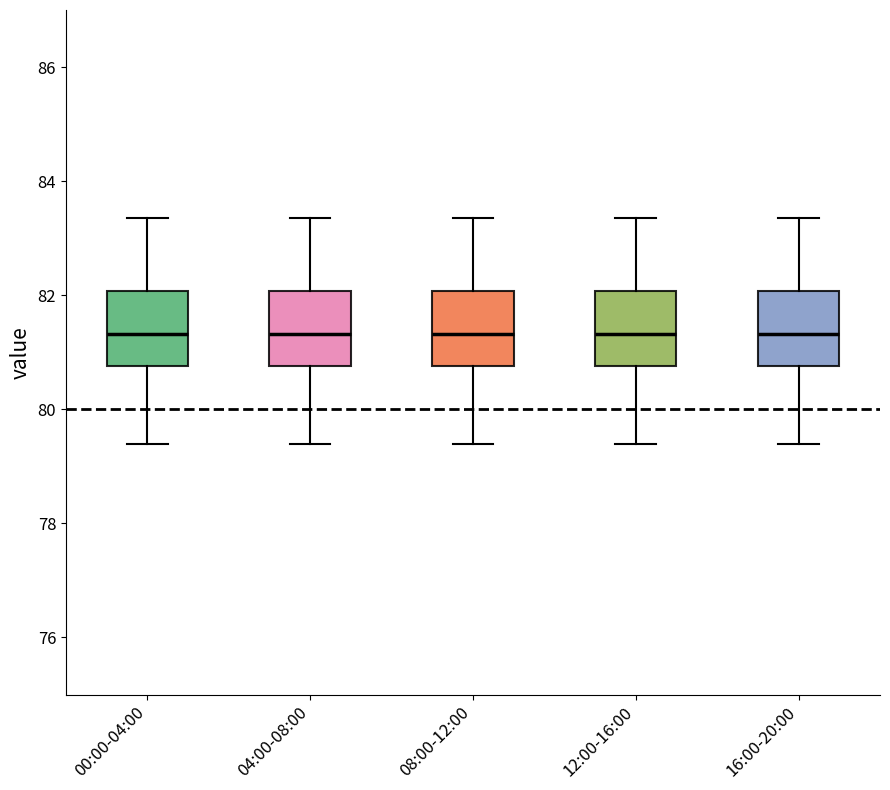

Reading left to right, transcribe this box plot: for each box, give where its median line is, the range the box spans, and where its two whiskers end, as read against the y-axis. The values are not printed on the chart, so give them approximately, as read against the axis.

00:00-04:00: median 81.4, box 80.8 to 82.0, whiskers 79.4 to 83.4
04:00-08:00: median 81.4, box 80.8 to 82.0, whiskers 79.4 to 83.4
08:00-12:00: median 81.4, box 80.8 to 82.0, whiskers 79.4 to 83.4
12:00-16:00: median 81.4, box 80.8 to 82.0, whiskers 79.4 to 83.4
16:00-20:00: median 81.4, box 80.8 to 82.0, whiskers 79.4 to 83.4